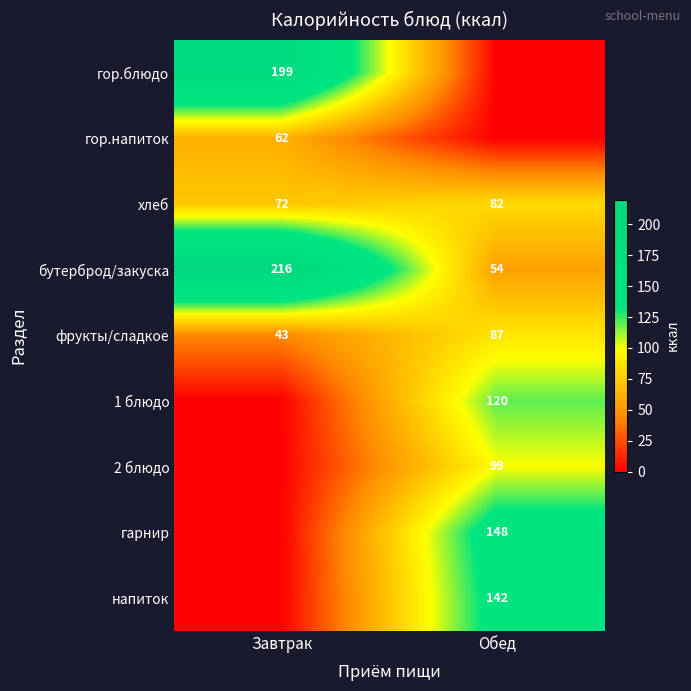

What is the sum of all фрукты/сладкое values?

130